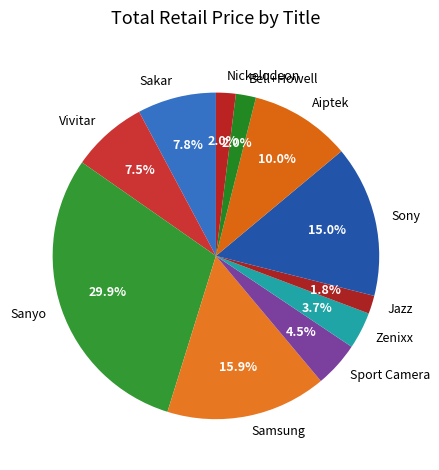

To the nearest percent, what is the difference between the Sony and Sakar slice percentages?

7%